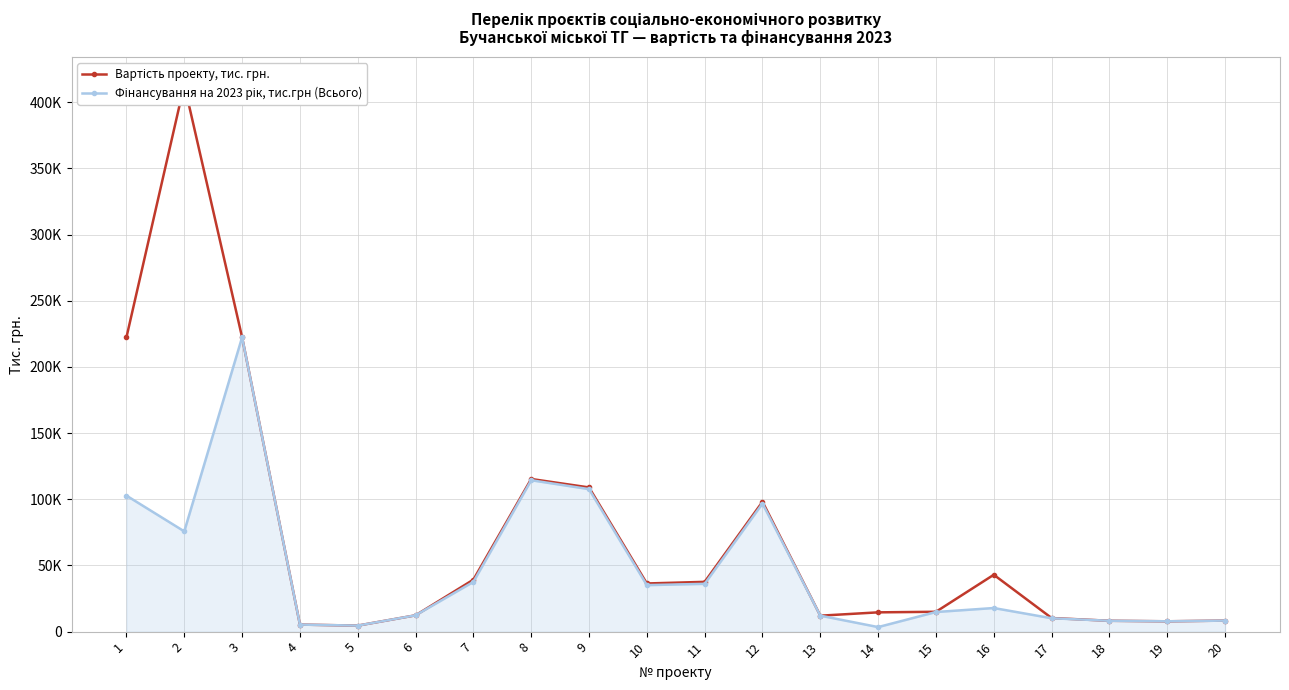

Reading left to right, list all the values displayed in this chart.

Вартість проекту, тис. грн.: 222410.3	413354.3	222410.3	5318.4	4554.3	12332.8	39269.3	115344.2	108956.8	36392.7	37610.4	98145.7	12051.3	14569.5	15002.0	42965.5	10289.8	8210.2	7808.8	8337.0
Фінансування на 2023 рік, тис.грн (Всього): 102774.9	75750.0	222410.3	5318.4	4554.3	12332.8	37571.7	114391.9	107666.6	35133.0	36108.5	96795.7	12051.3	3436.4	14818.7	17836.4	10106.5	8210.2	7808.8	8337.0